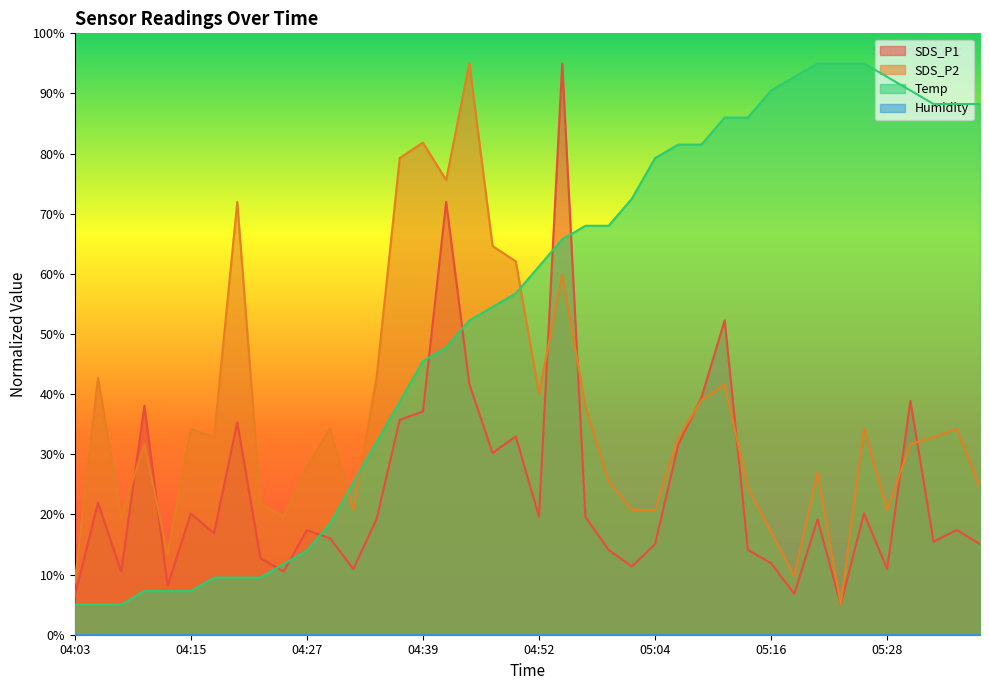

What is the value of the Temp point at the 32nd from the left?

92.7